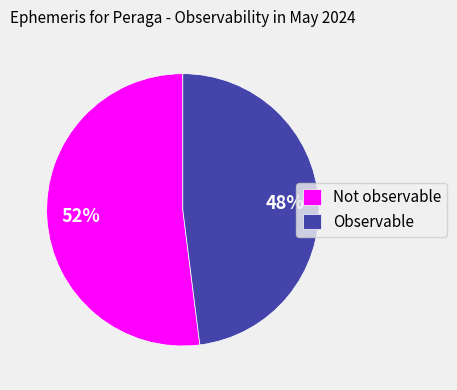

Count the number of slices in the pie.

2